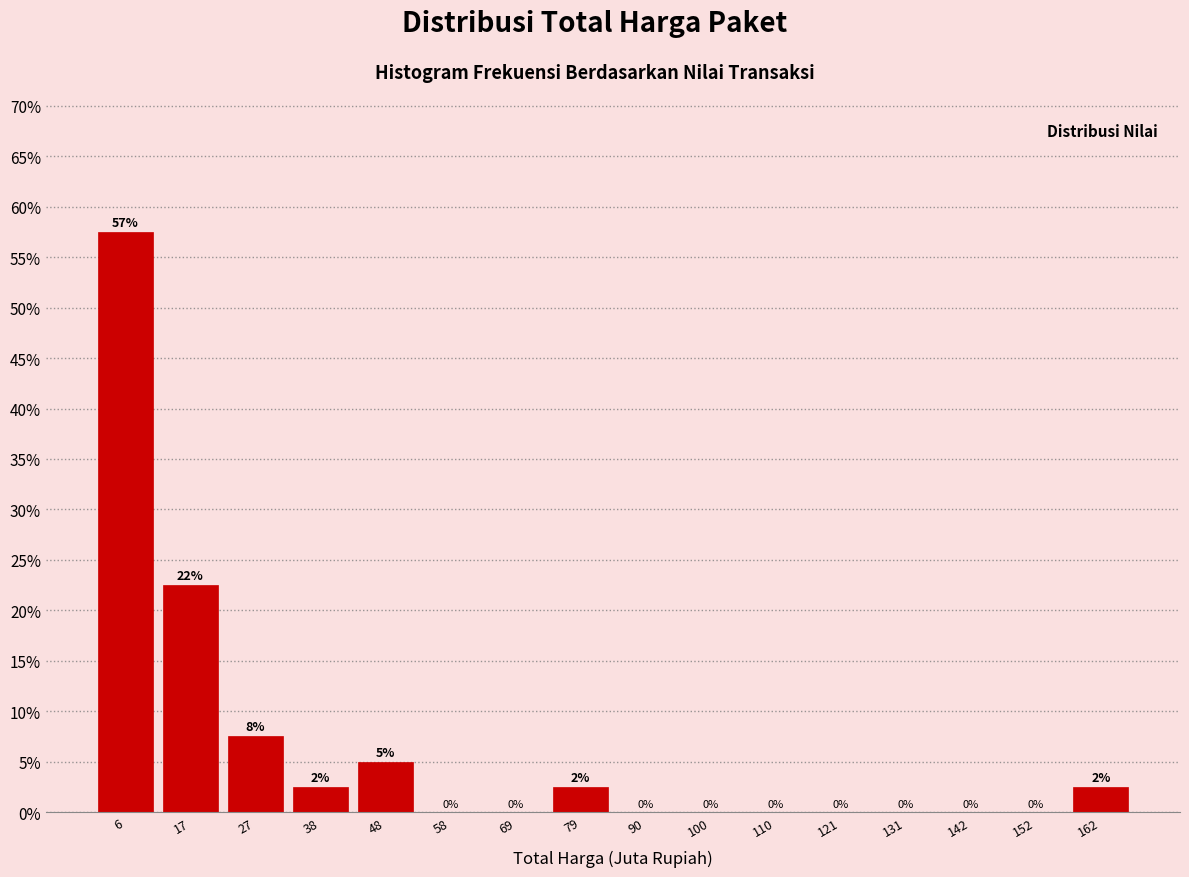

Which range on the x-axis has the tallest bar?

2 to 12